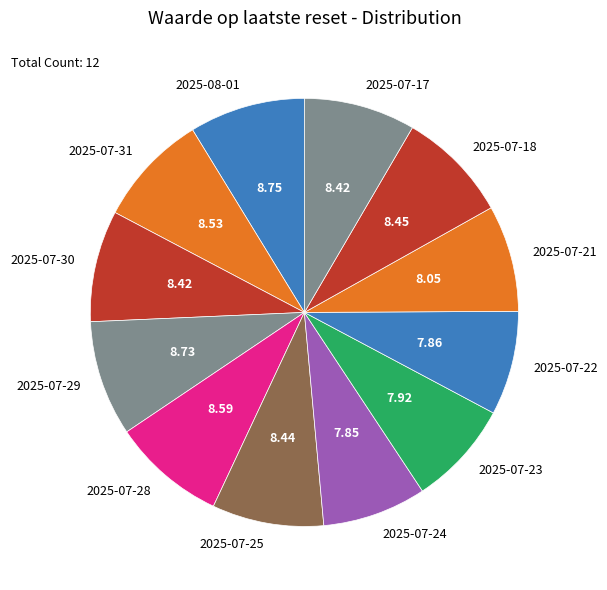

How many segments does this pie chart have?

12